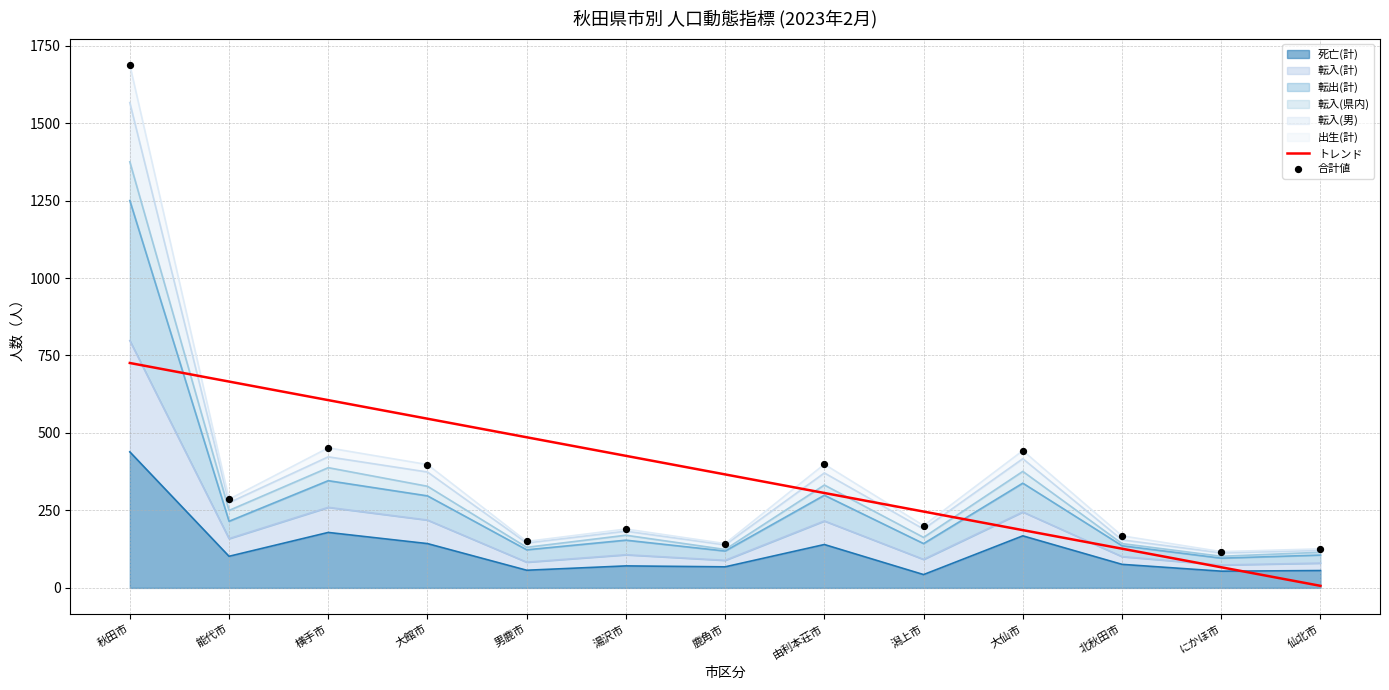

At how many categories does at least one series exceed 668?

1